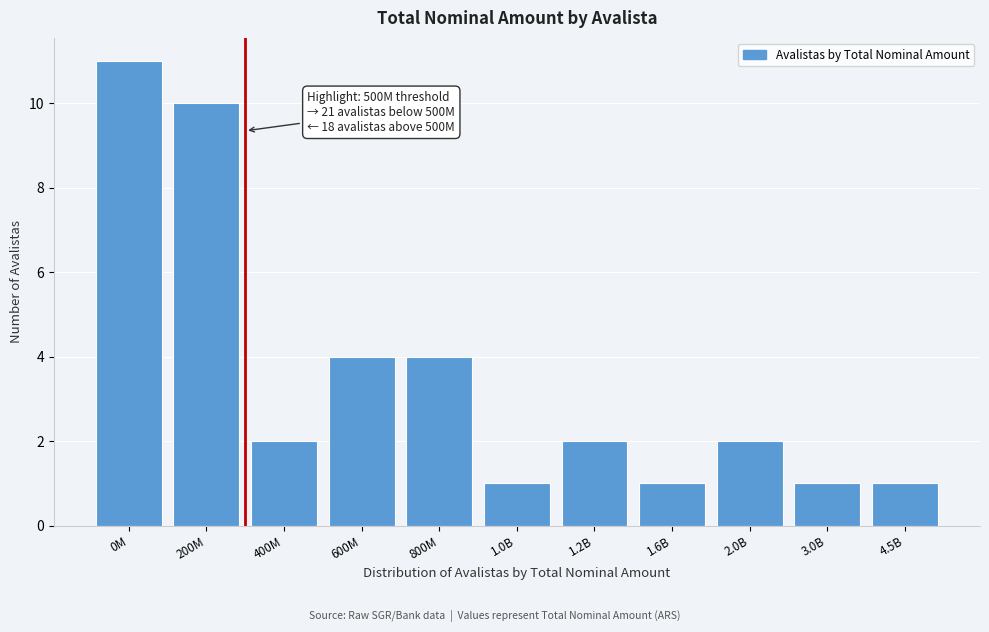

Reading left to right, list all the values displayed in this chart.

0M=11	200M=10	400M=2	600M=4	800M=4	1.0B=1	1.2B=2	1.6B=1	2.0B=2	3.0B=1	4.5B=1